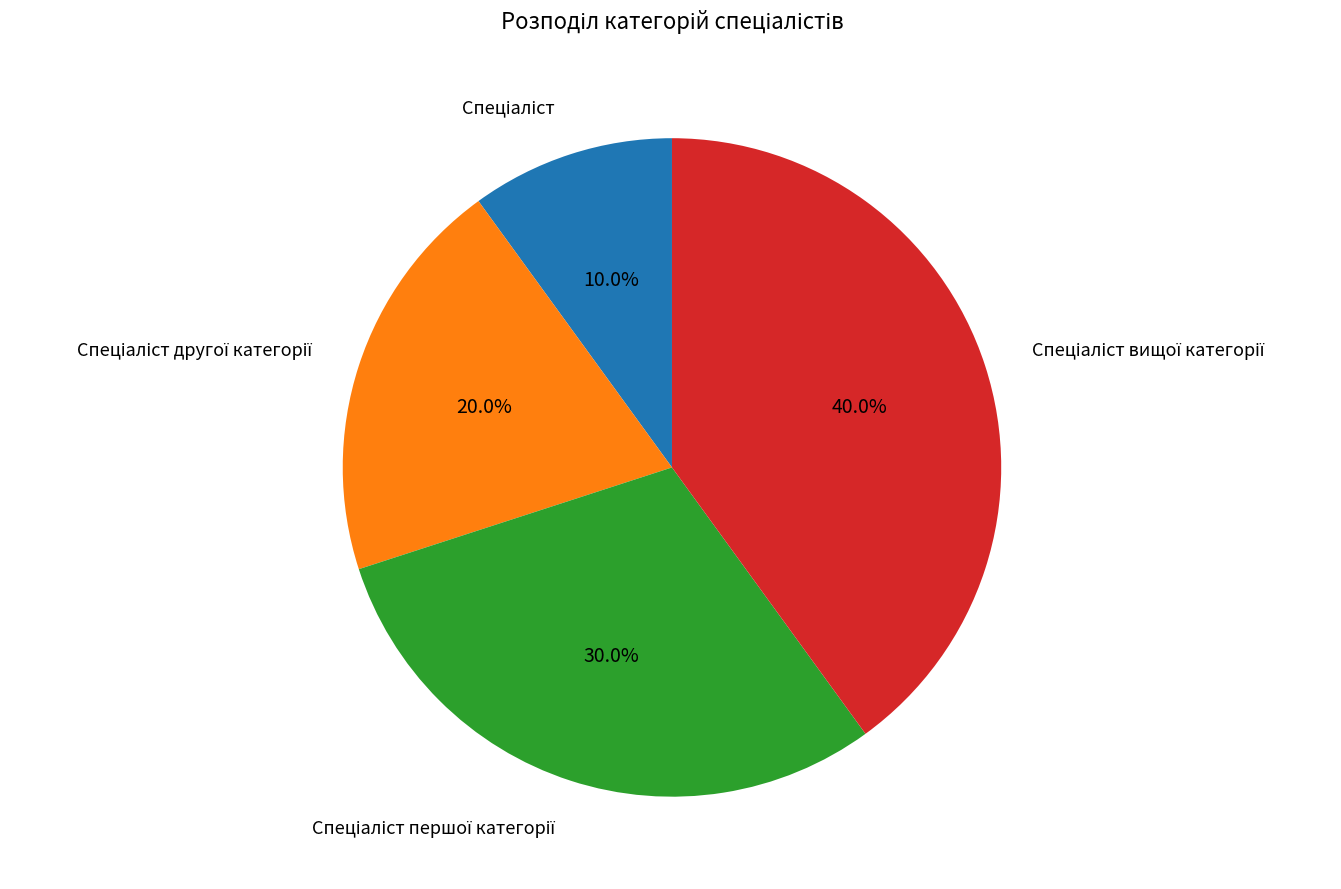

Is there a majority slice in this chart?

No